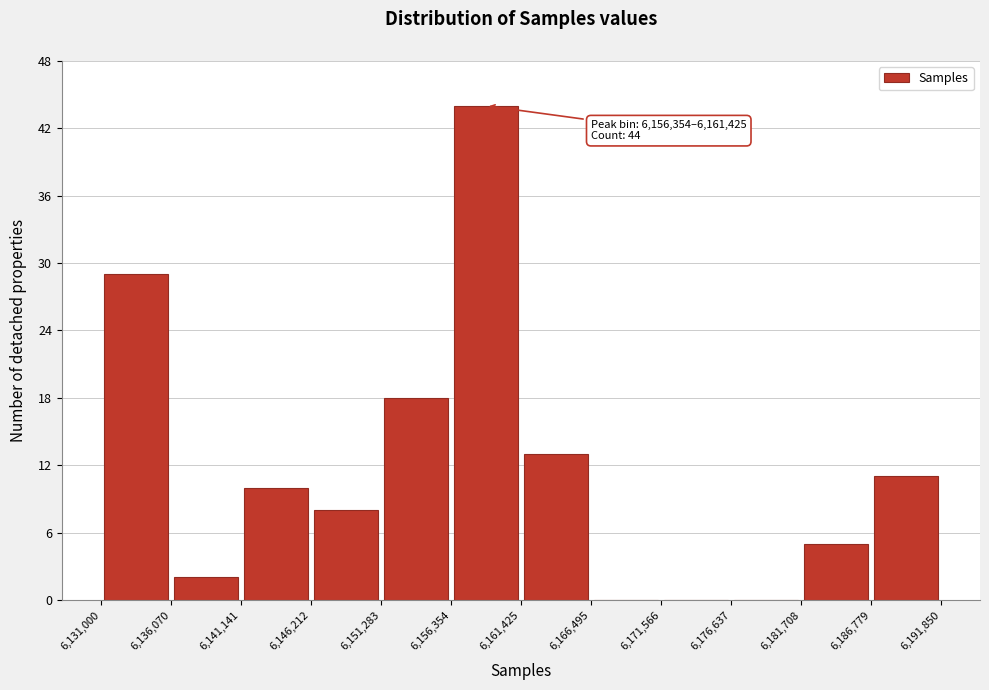

Which range on the x-axis has the tallest bar?

6,156,354 to 6,161,425